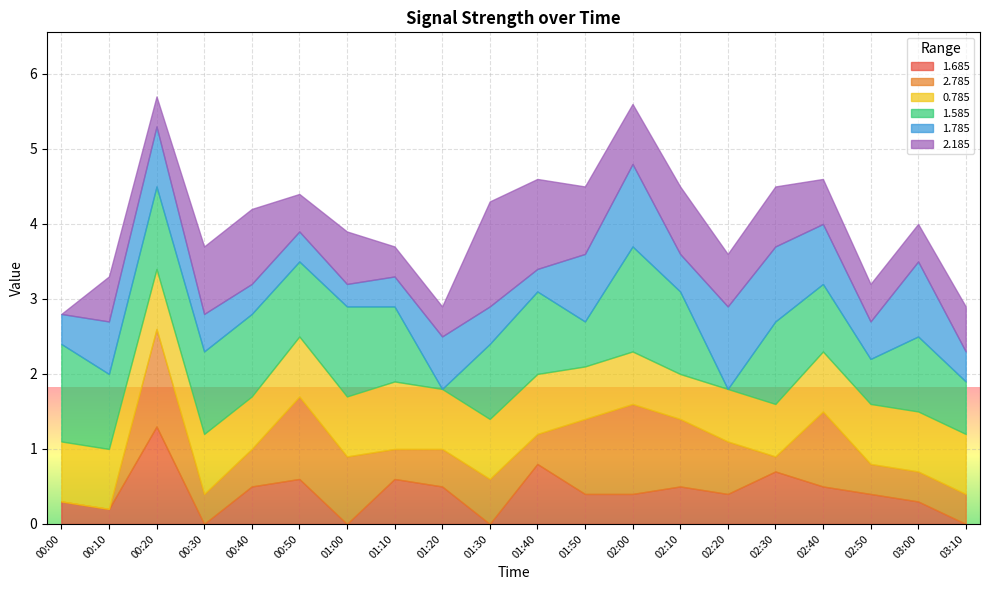

What is the difference between the highest and lowest values at 01:50?

0.6